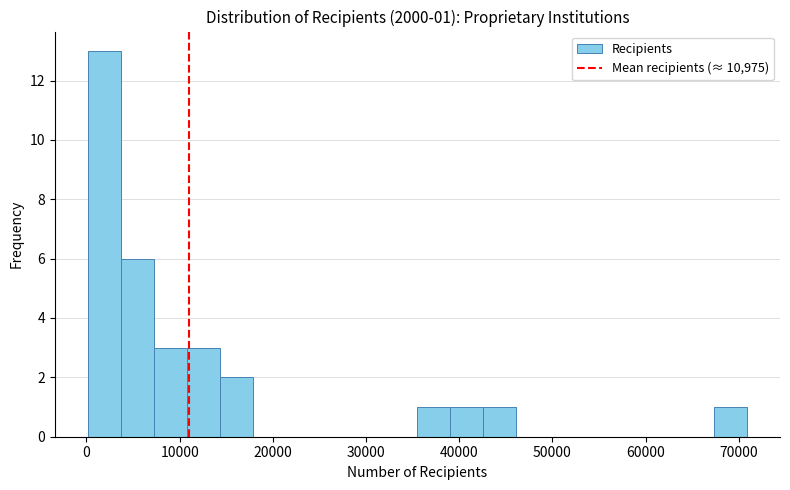

Read against the x-axis, roughly where is the centre of the tallest bar?

2000